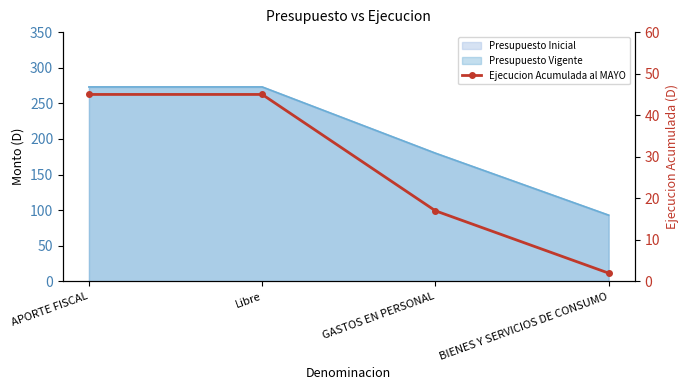

What is the difference between the maximum and minimum values?

43